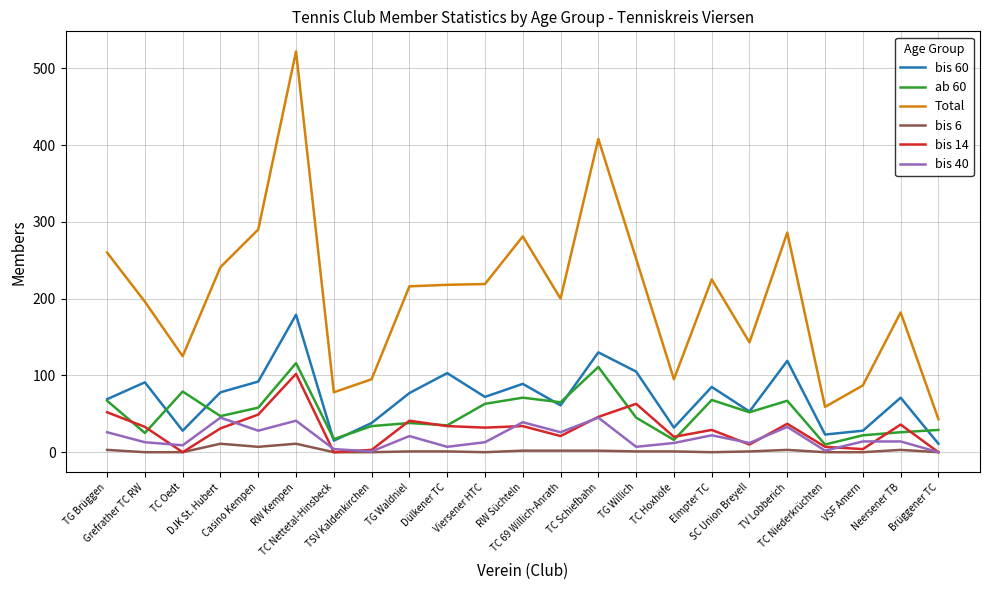

Which series has the largest range (max minus min)?

Total